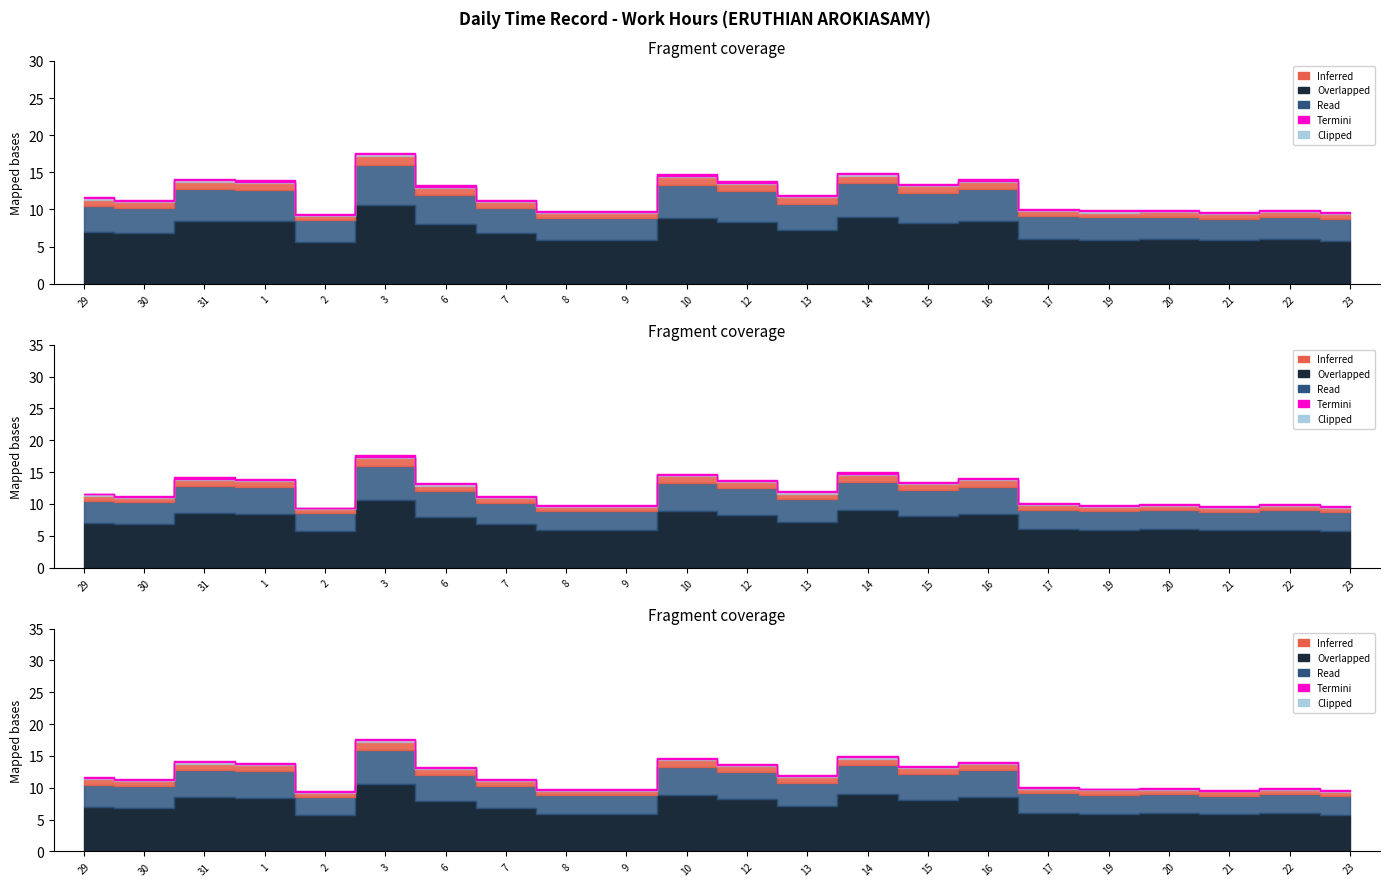

How many data points in Overlapped are less than 7?

11